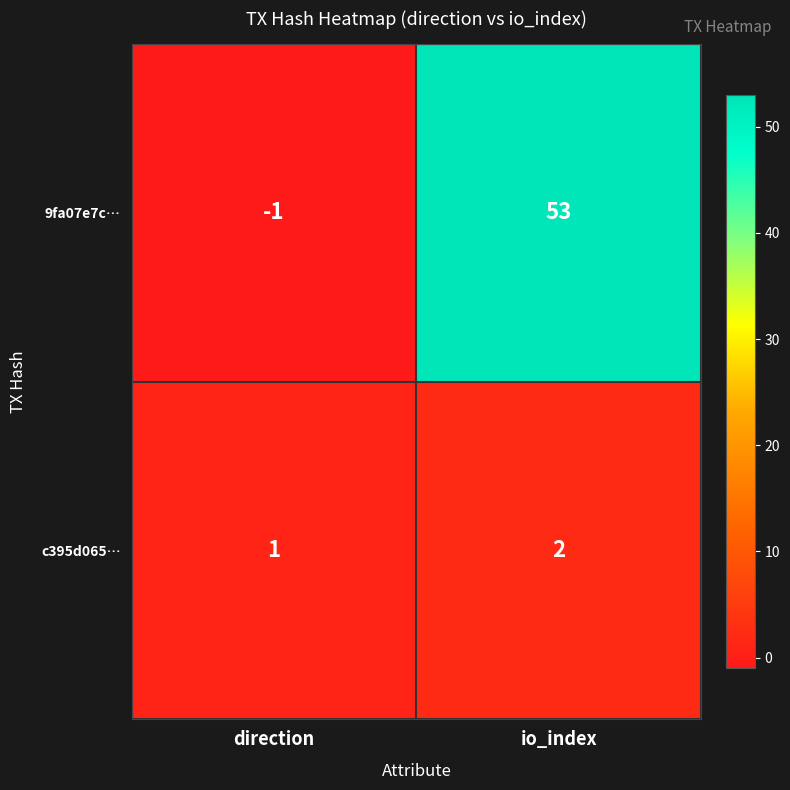

The c395d065… series shows 3 at io_index. True or false?

False